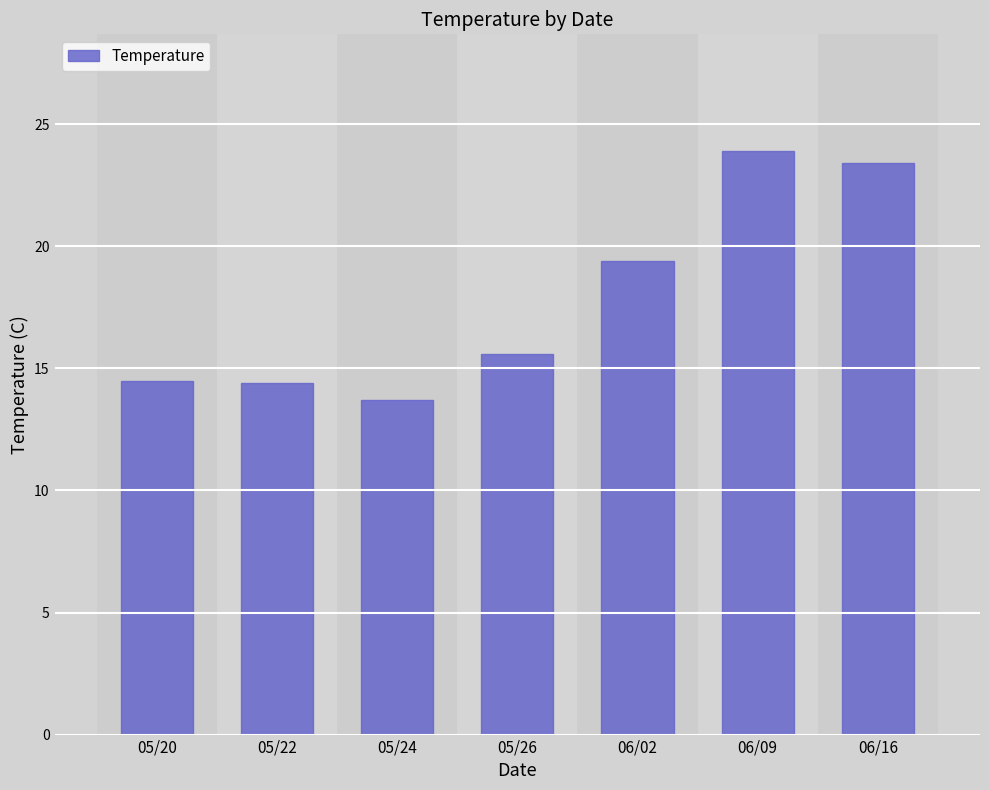

What is the label of the 1st bar from the right?

06/16